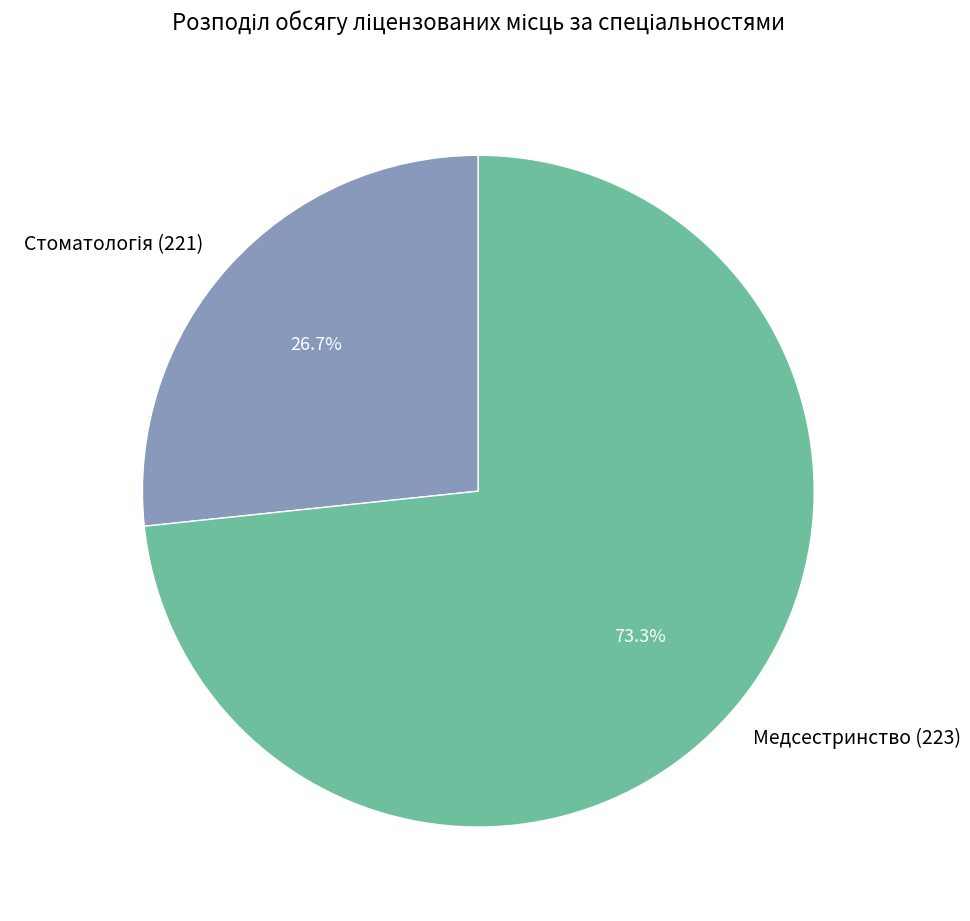

Which slice is the largest?

Медсестринство (223)